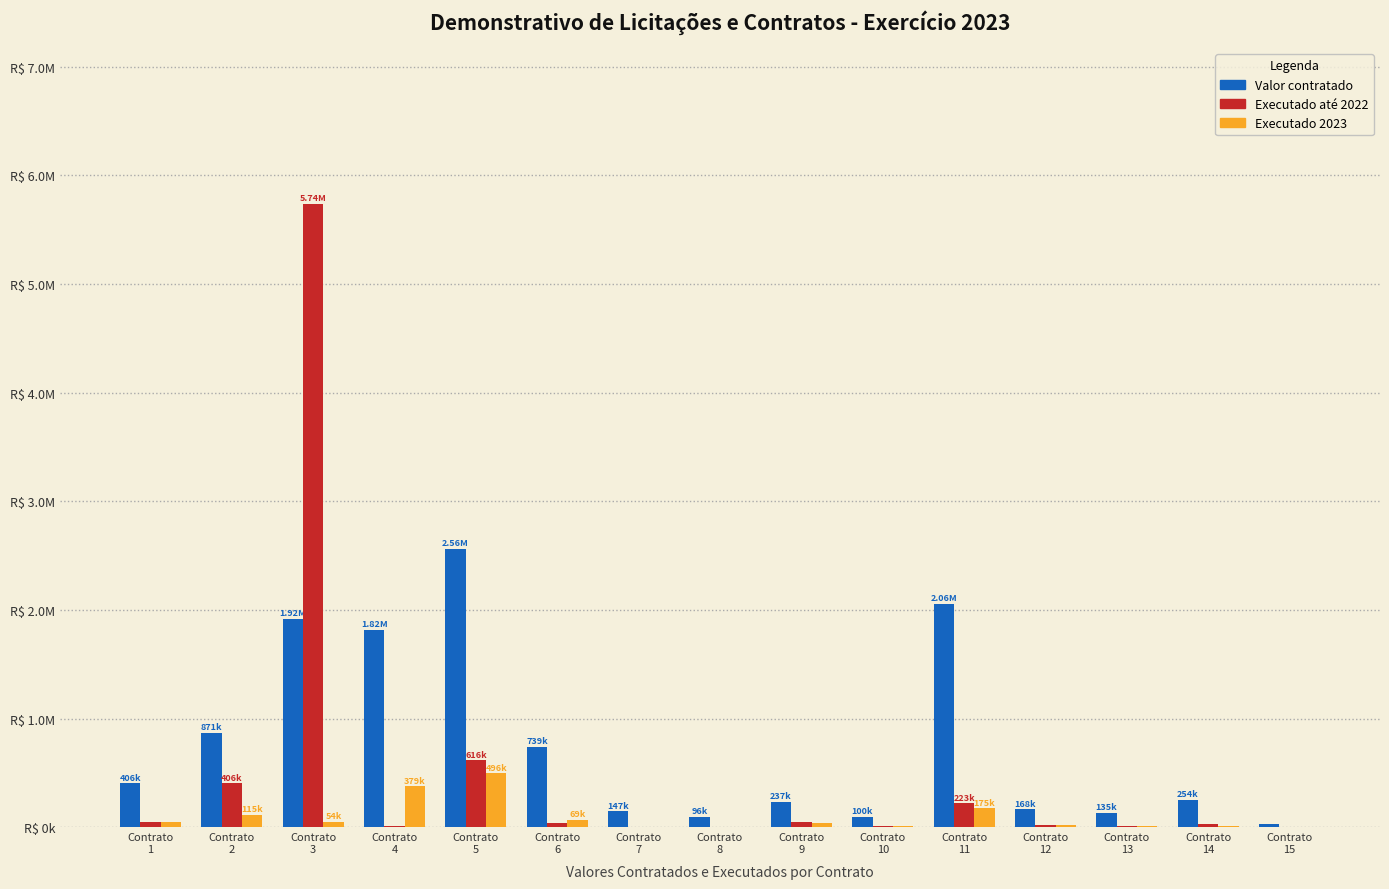

What are all the series names shown in the legend?

Valor contratado, Executado até 2022, Executado 2023